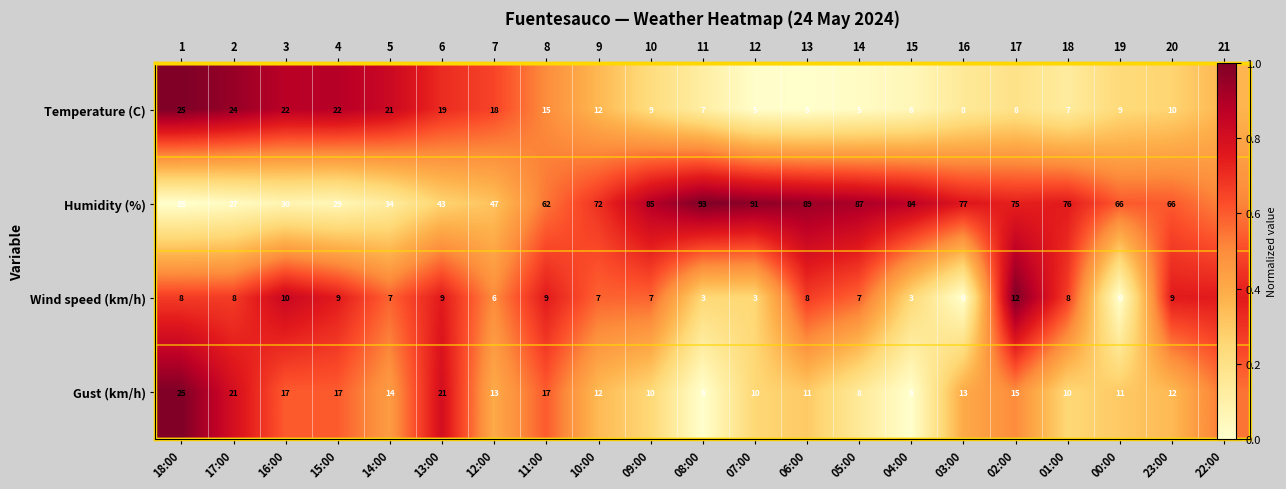

What is the total value across all series at 07:00?

1.5